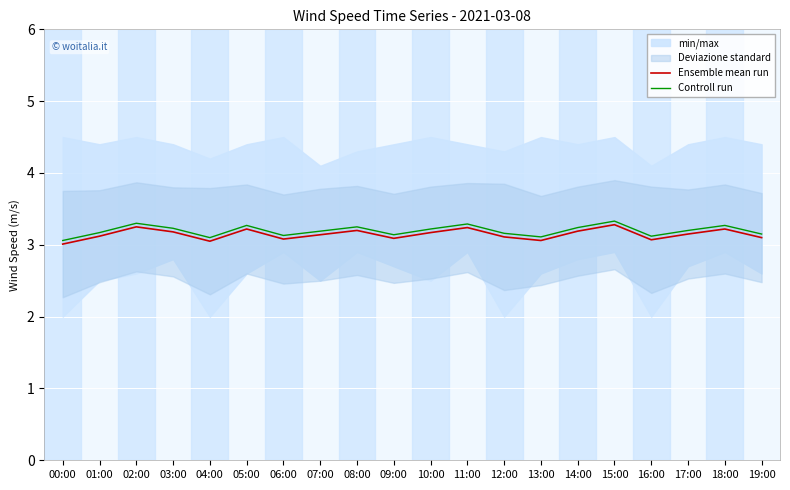

At which label does Ensemble mean run reach its peak?

15:00